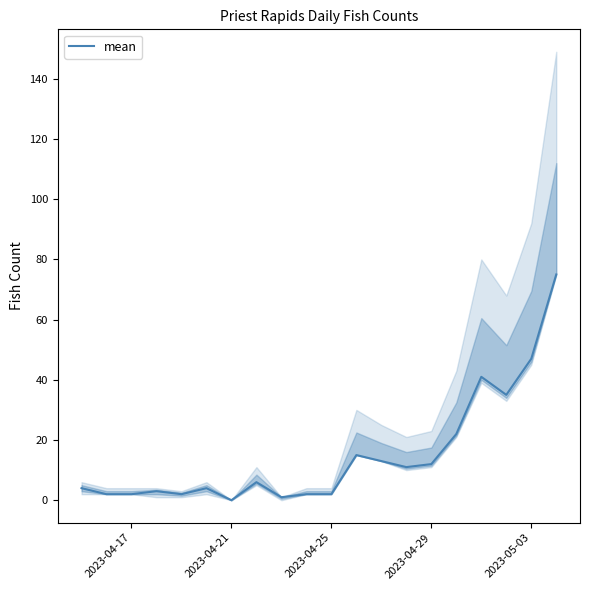

True or false: the data shows -34 at 2023-04-21.

False